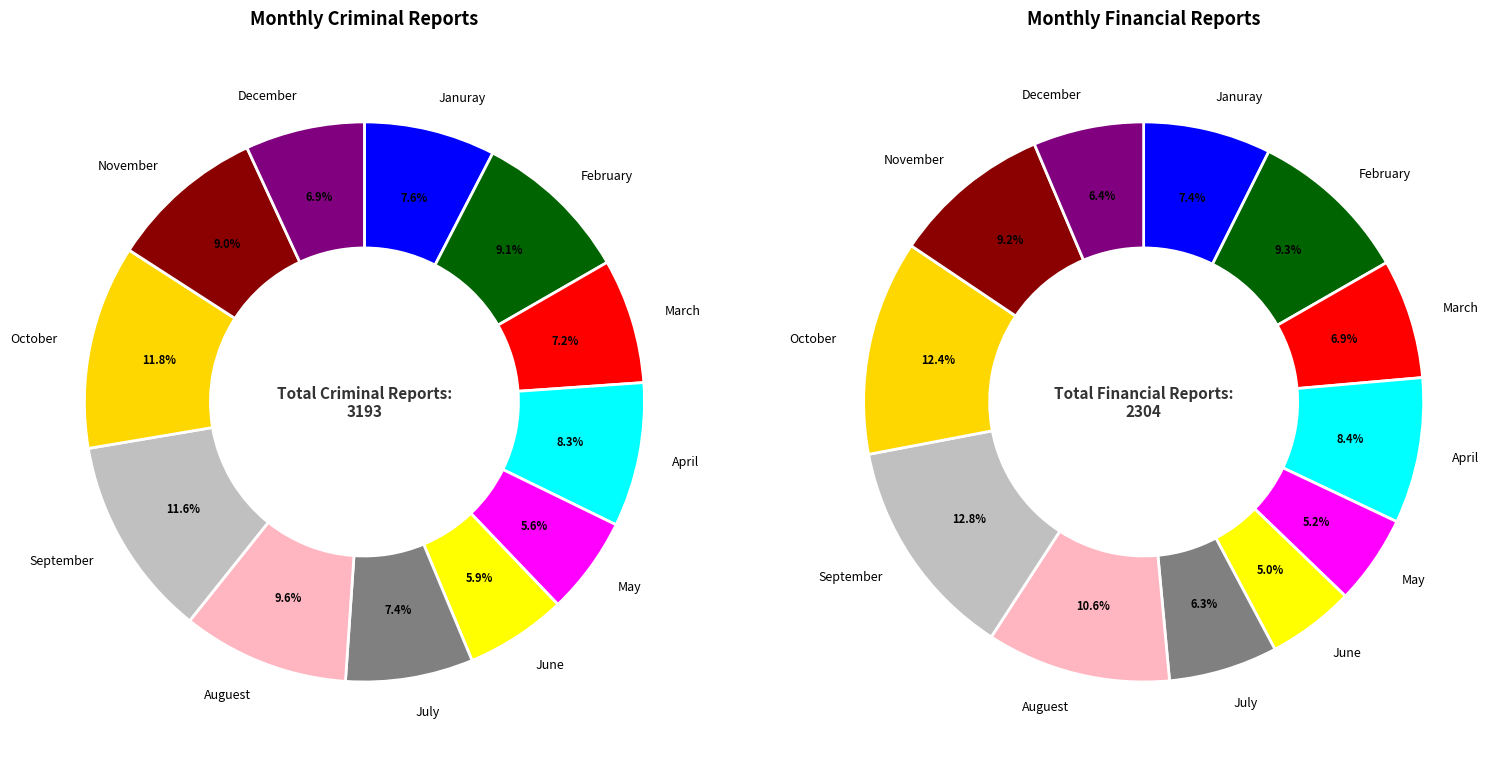

Which category has the biggest portion of the pie?

October